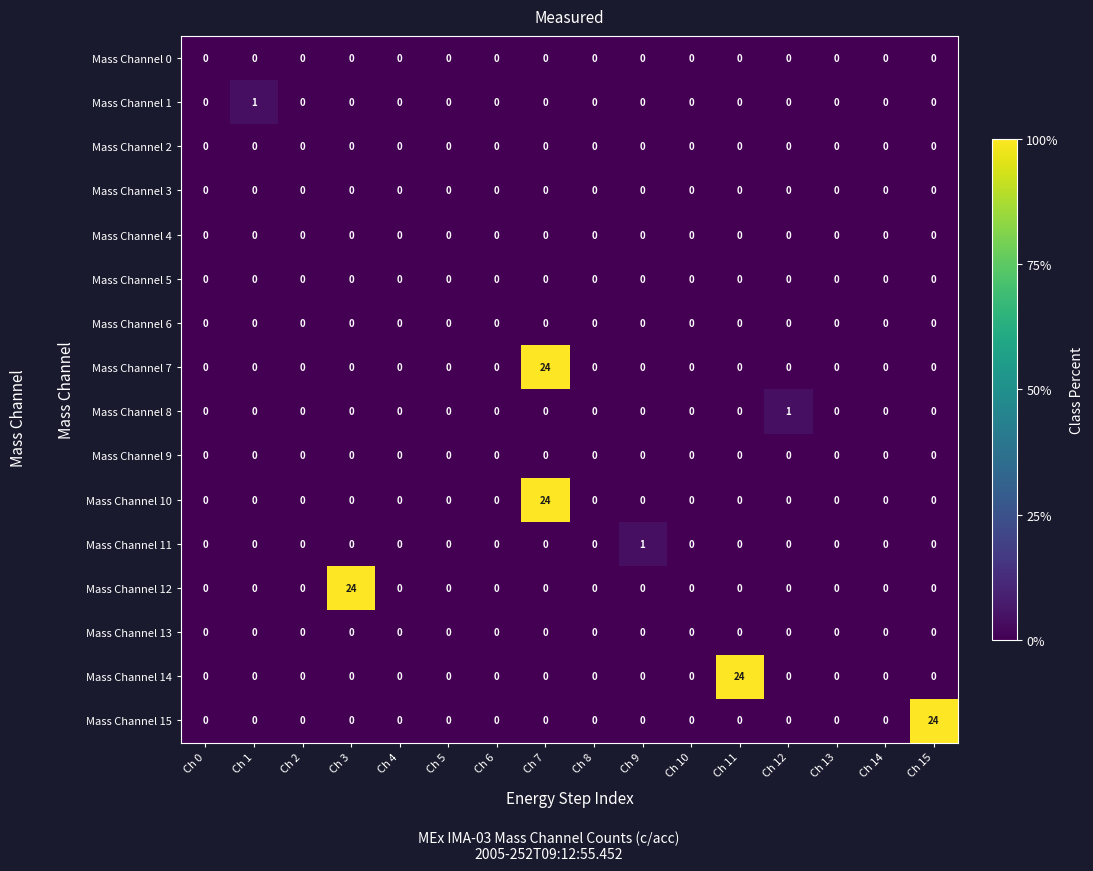

How many categories are shown in the chart?

16